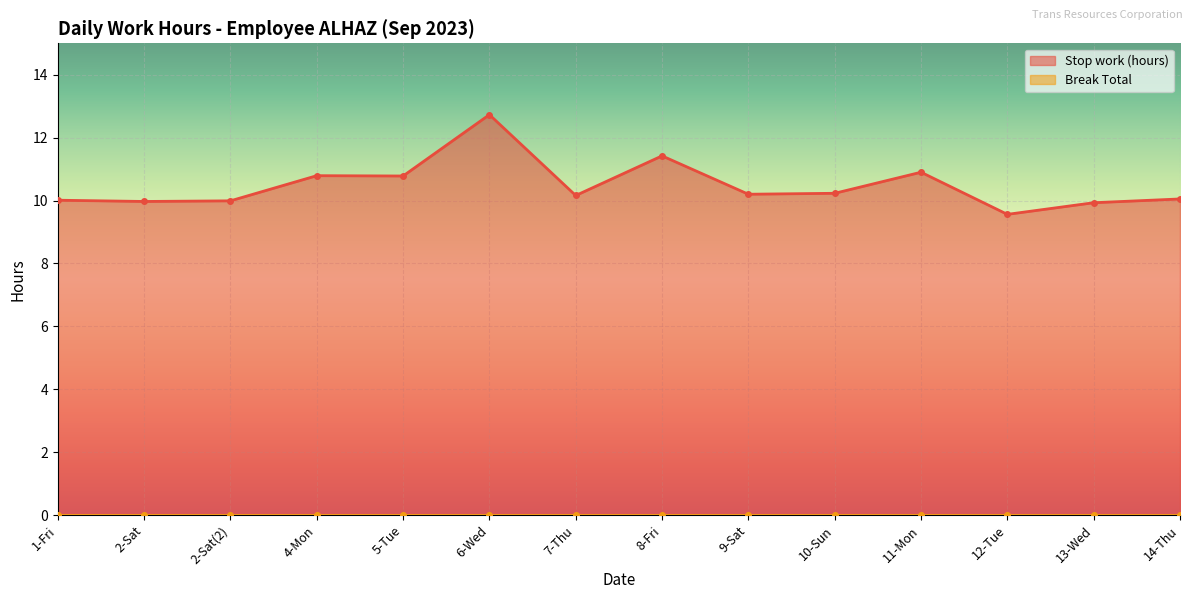

List the labels in order of value, smallest first.

12-Tue, 13-Wed, 2-Sat, 2-Sat(2), 1-Fri, 14-Thu, 7-Thu, 9-Sat, 10-Sun, 5-Tue, 4-Mon, 11-Mon, 8-Fri, 6-Wed